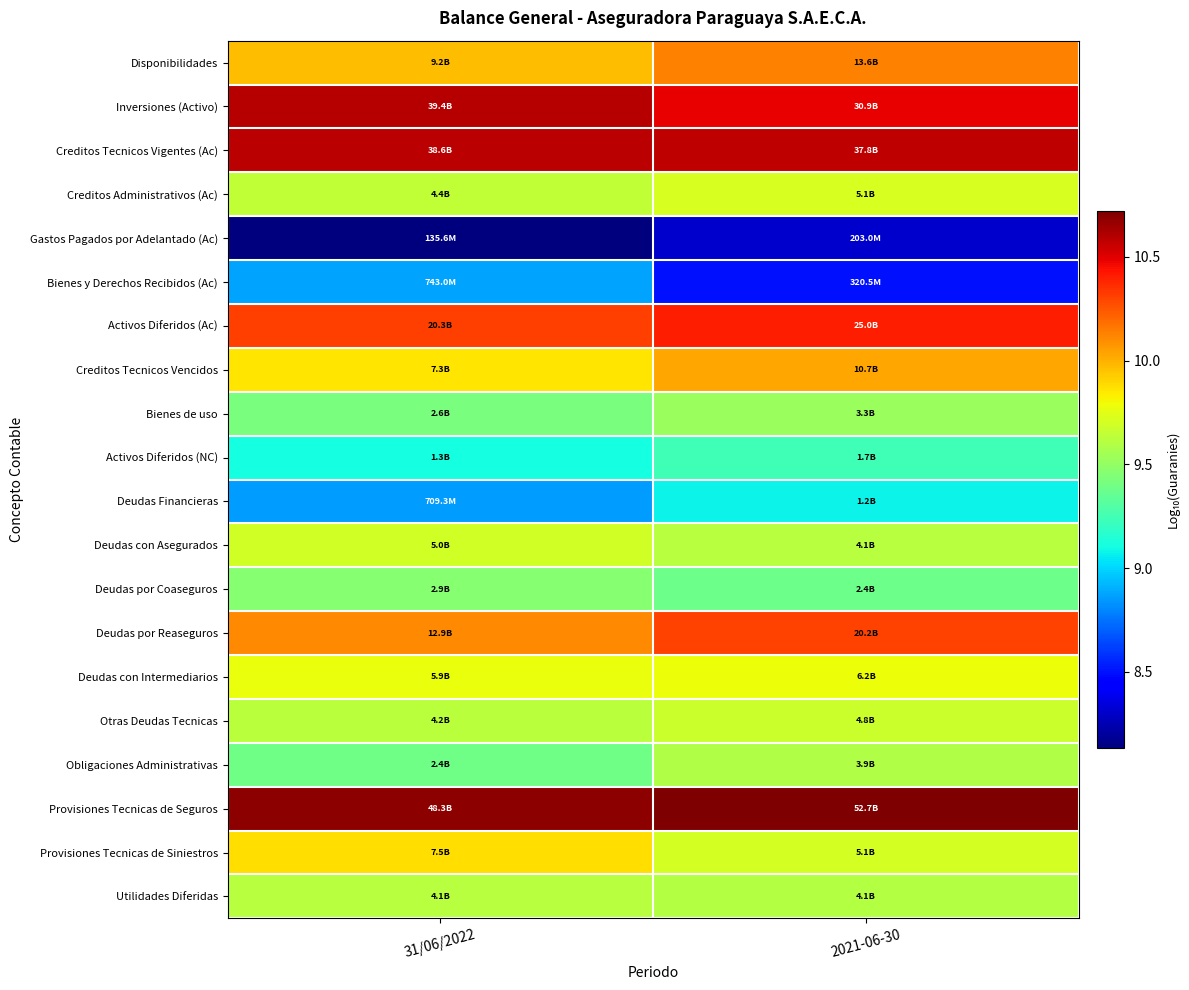

Rank the series at 31/06/2022 from lowest to highest value.

Gastos Pagados por Adelantado (Ac), Deudas Financieras, Bienes y Derechos Recibidos (Ac), Activos Diferidos (NC), Obligaciones Administrativas, Bienes de uso, Deudas por Coaseguros, Utilidades Diferidas, Otras Deudas Tecnicas, Creditos Administrativos (Ac), Deudas con Asegurados, Deudas con Intermediarios, Creditos Tecnicos Vencidos, Provisiones Tecnicas de Siniestros, Disponibilidades, Deudas por Reaseguros, Activos Diferidos (Ac), Creditos Tecnicos Vigentes (Ac), Inversiones (Activo), Provisiones Tecnicas de Seguros